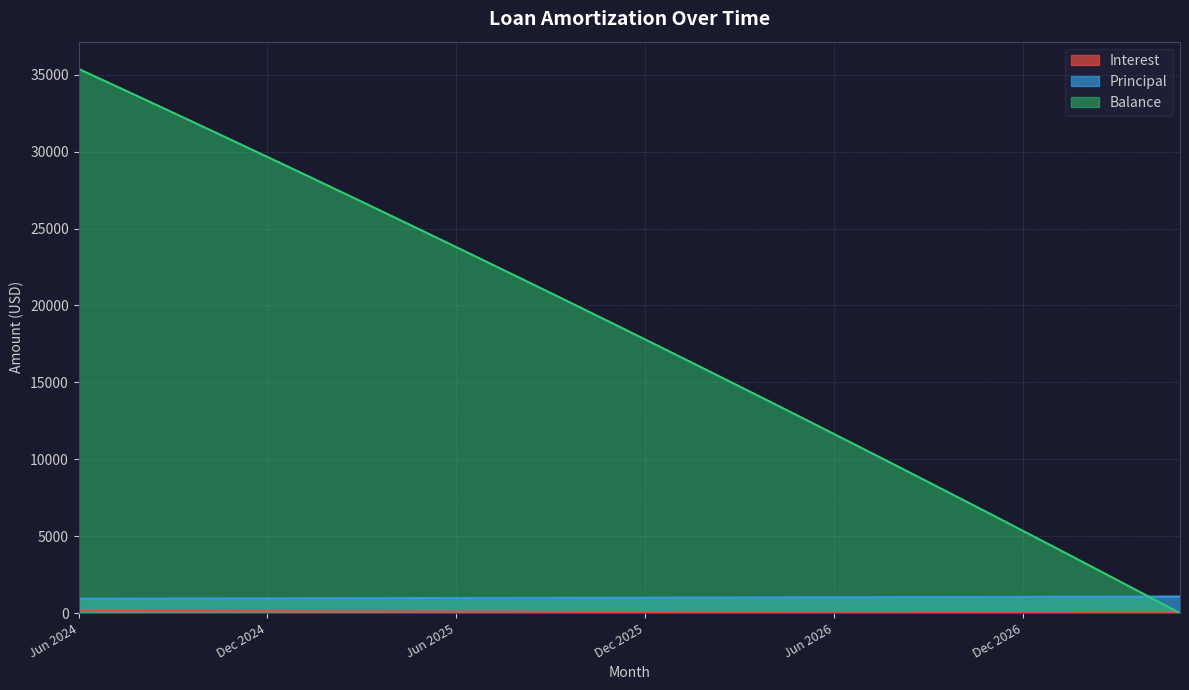

Count the number of categories in the chart.

36